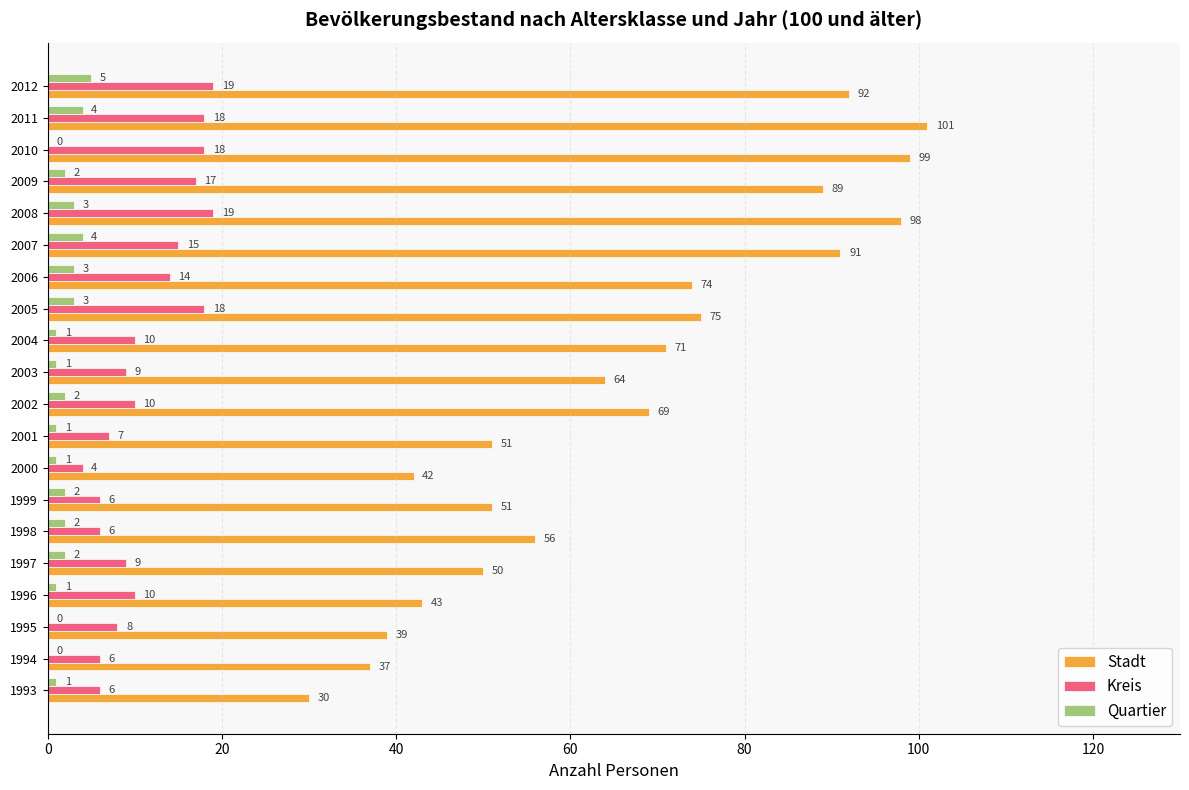

At which label is Stadt closest to 65?

2003